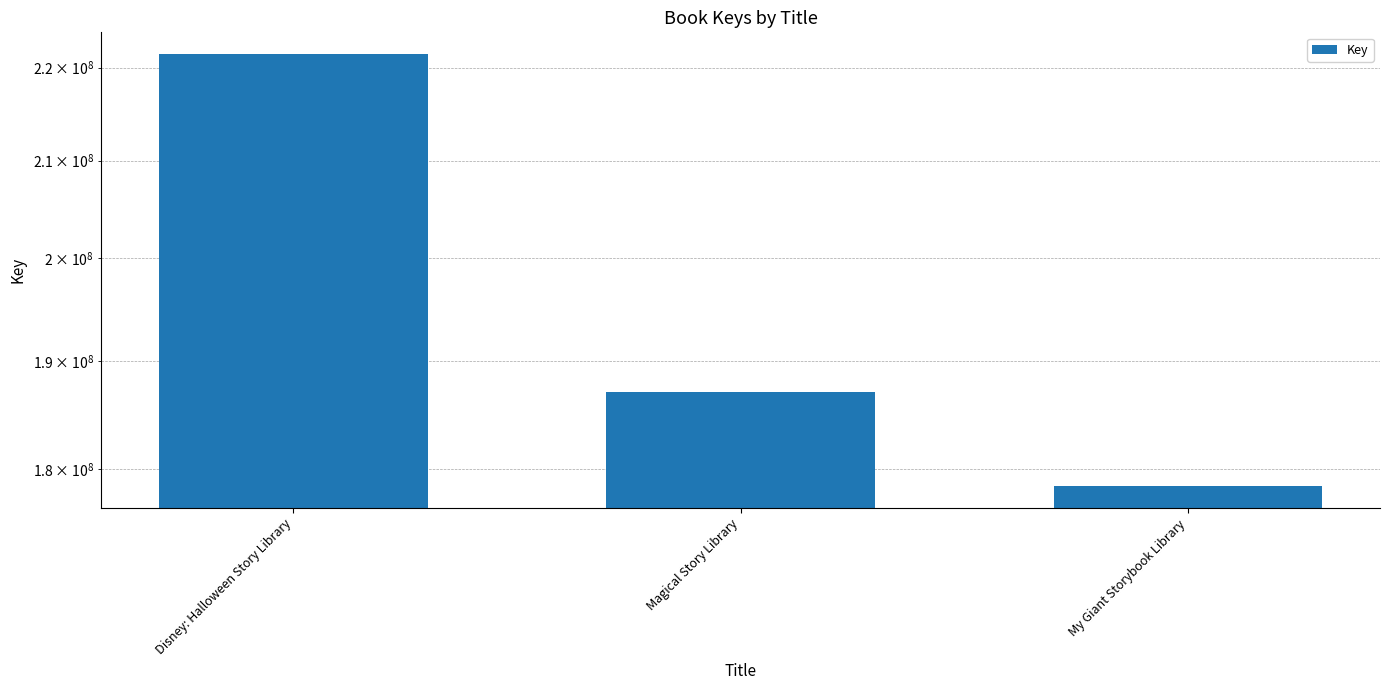

What is the sum of all values?

587029532